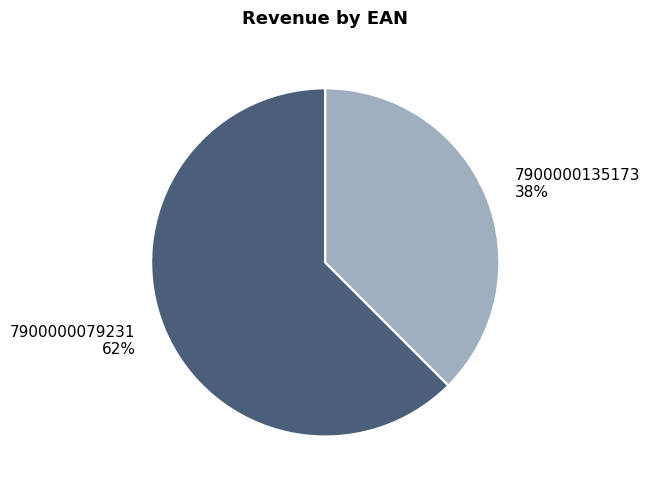

Is the sum of 7900000079231 and 7900000135173 greater than half?

Yes